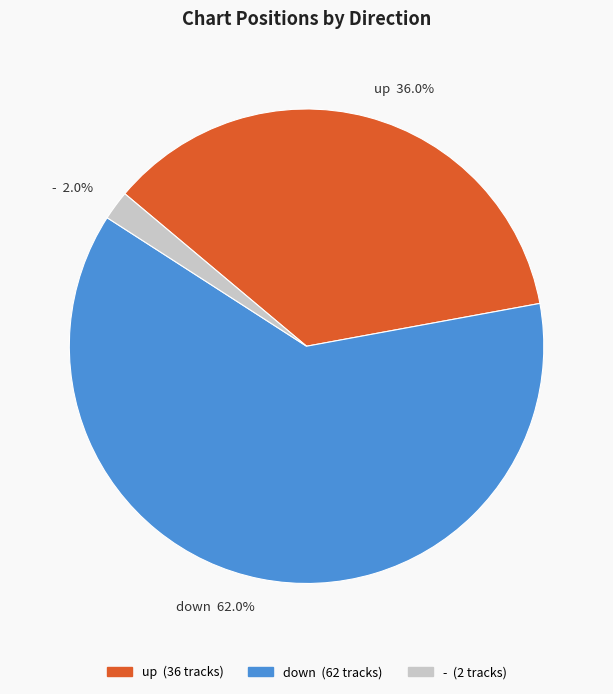

To the nearest percent, what is the combined percentage of - and down?

64%